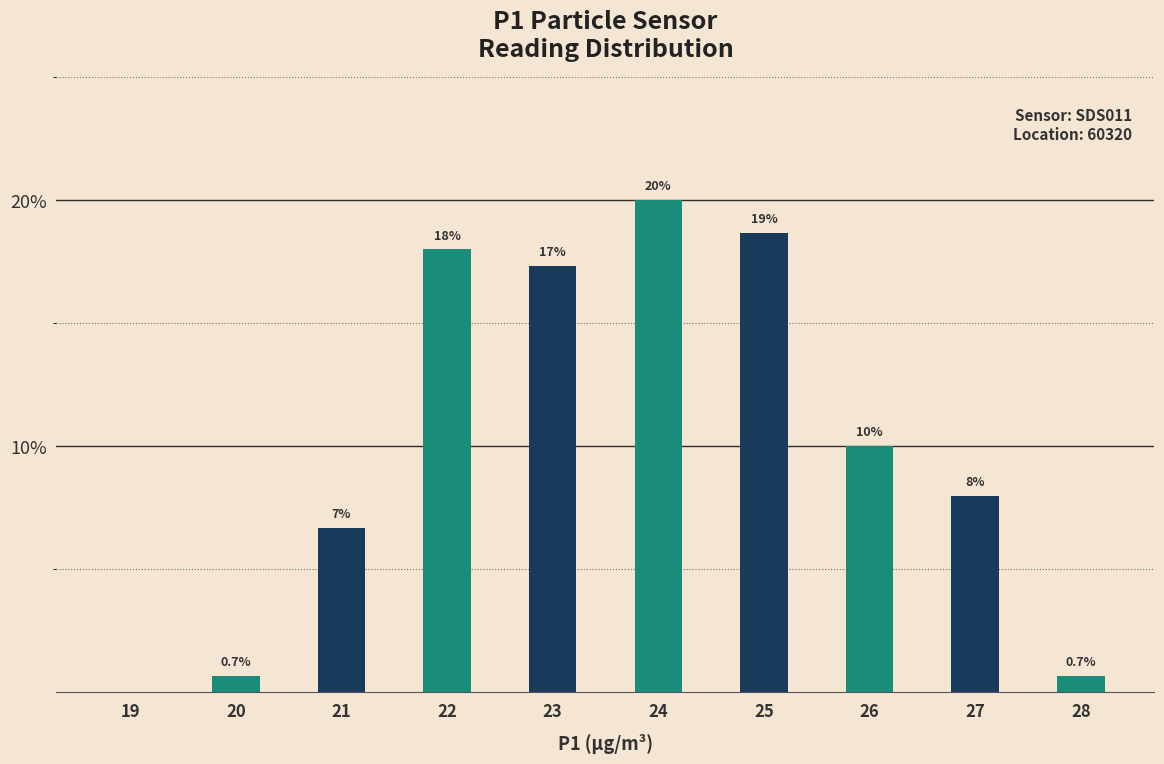

Reading right to left, list all the values displayed in this chart.

28=0.7	27=8.0	26=10.0	25=18.7	24=20.0	23=17.3	22=18.0	21=6.7	20=0.7	19=0.0